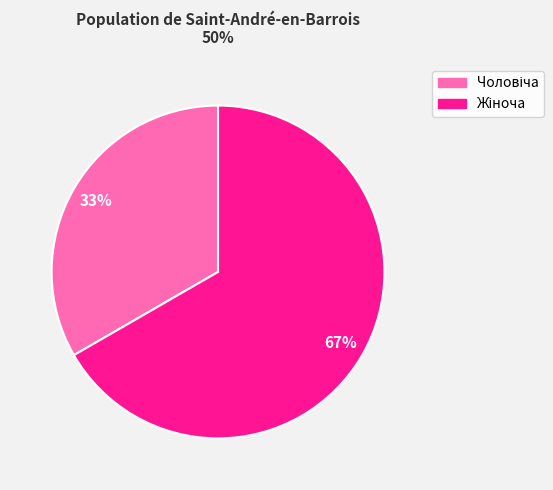

Does any single category account for the majority?

Yes